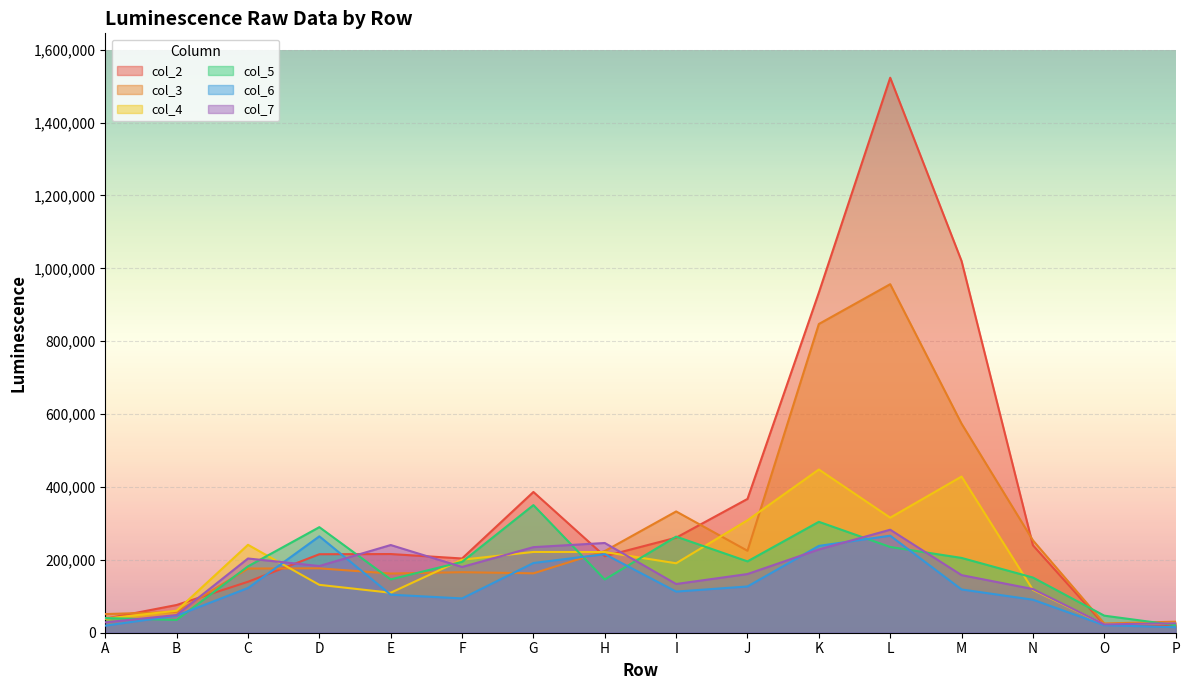

Between G and P, which is larger?

G